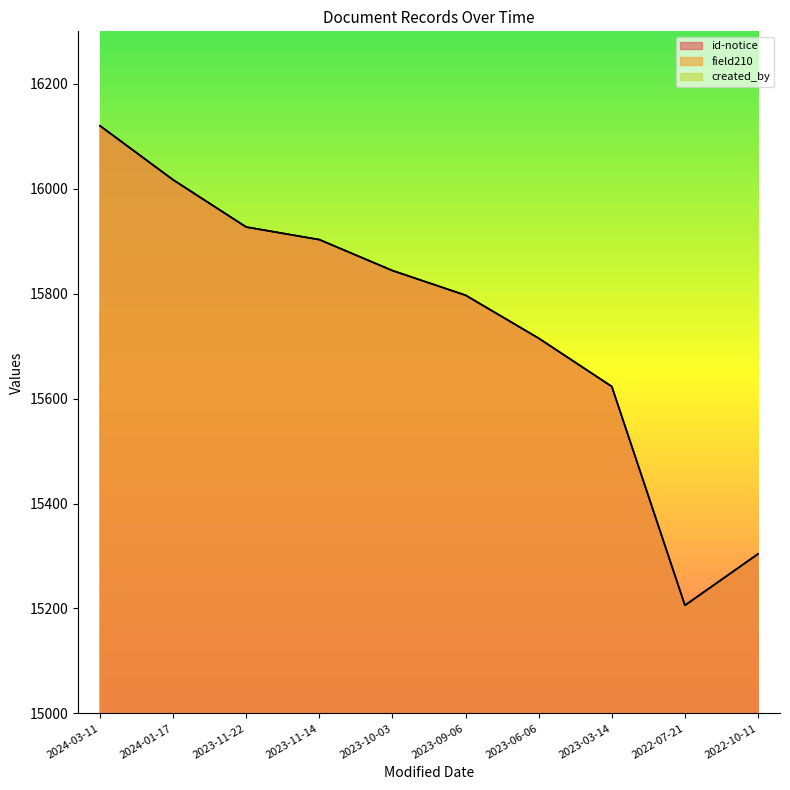

The value of id-notice at 2024-01-17 is 10553. True or false?

False